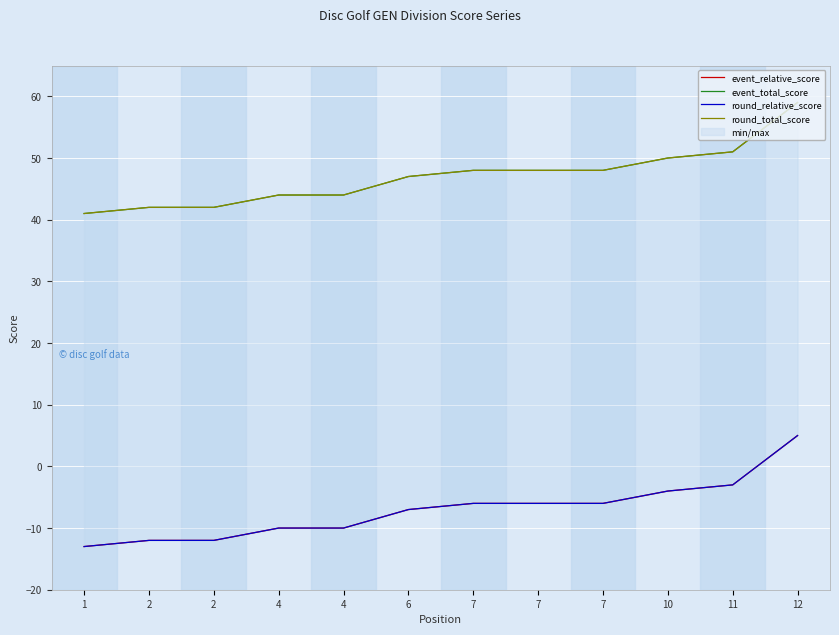

True or false: event_total_score and event_relative_score cross at least once.

False